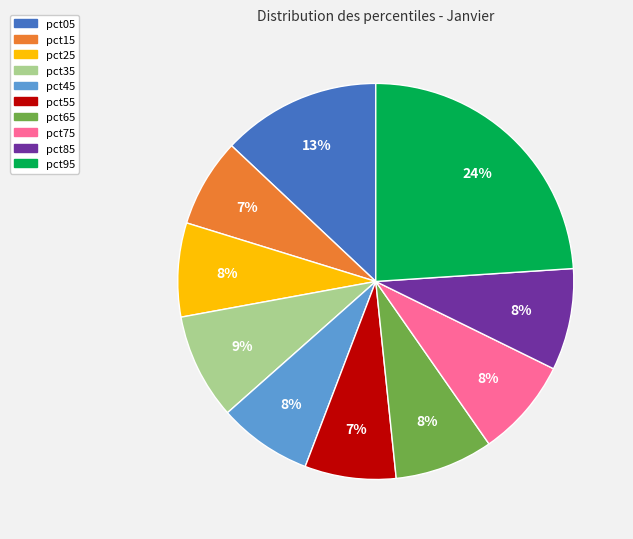

Between pct55 and pct95, which is larger?

pct95